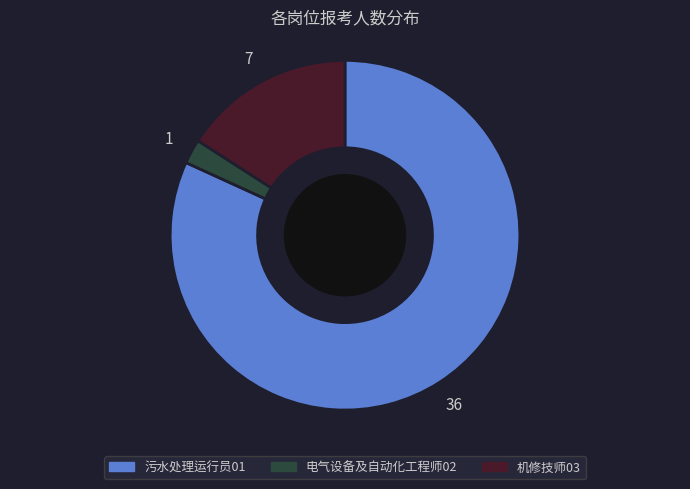

Which has a higher value, 电气设备及自动化工程师02 or 污水处理运行员01?

污水处理运行员01